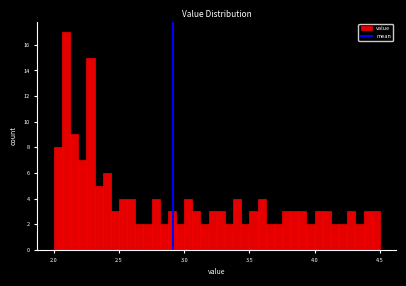

Around what value on the x-axis is the tallest bar? Give the approximate position of its centre, as read against the axis.

2.10